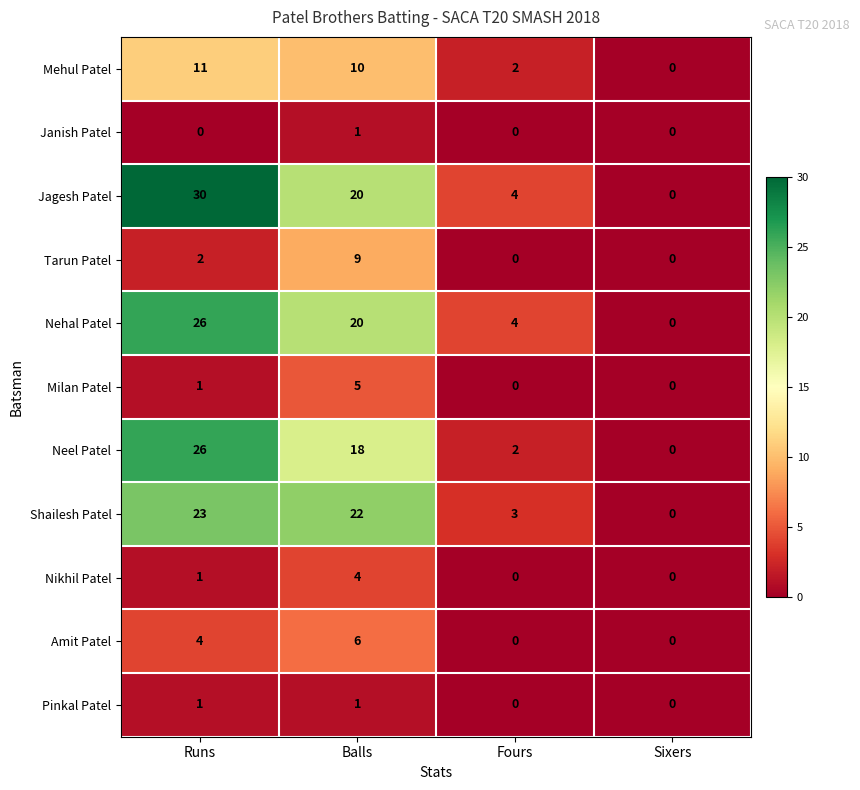

What is the difference between the highest and lowest values at Fours?

4